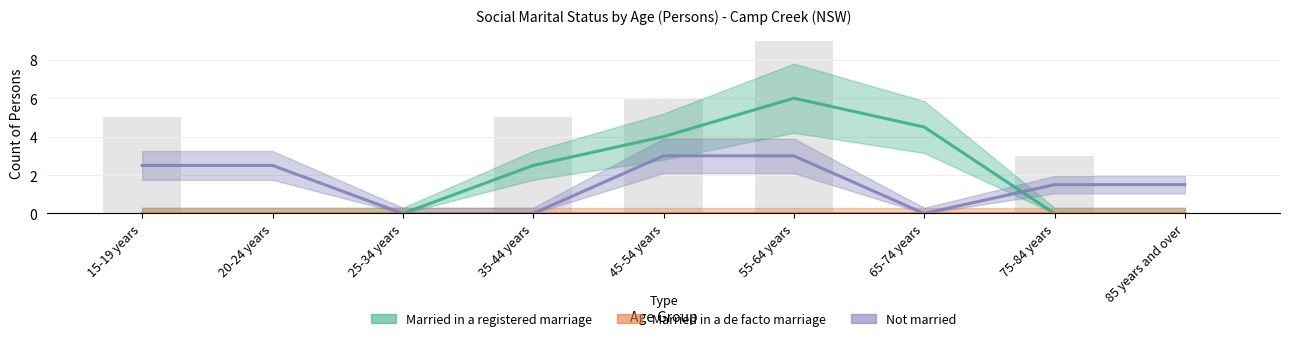

Reading right to left, what are all the values shown in this chart?

Married in a registered marriage: 0.0	0.0	4.5	6.0	4.0	2.5	0.0	0.0	0.0
Married in a de facto marriage: 0.0	0.0	0.0	0.0	0.0	0.0	0.0	0.0	0.0
Not married: 1.5	1.5	0.0	3.0	3.0	0.0	0.0	2.5	2.5